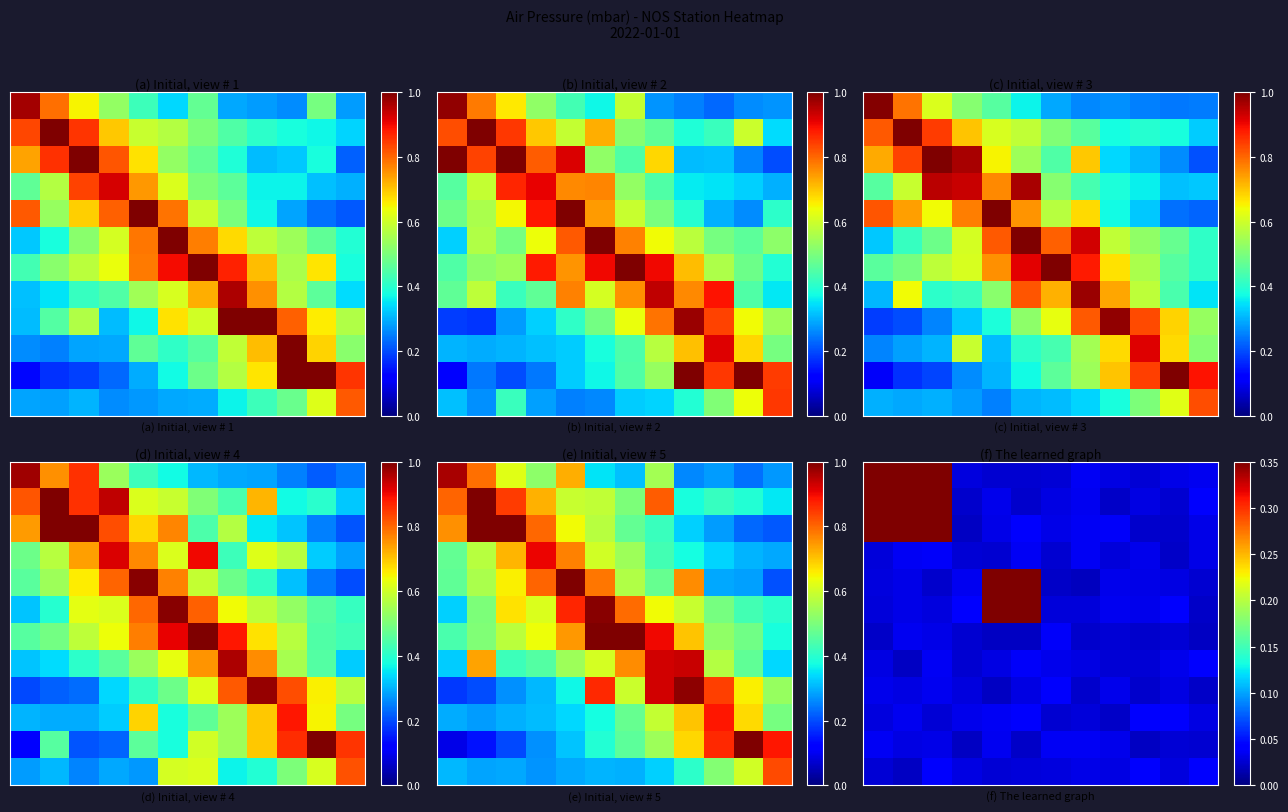

What is the spread (max minus min) of values at 5?

0.5